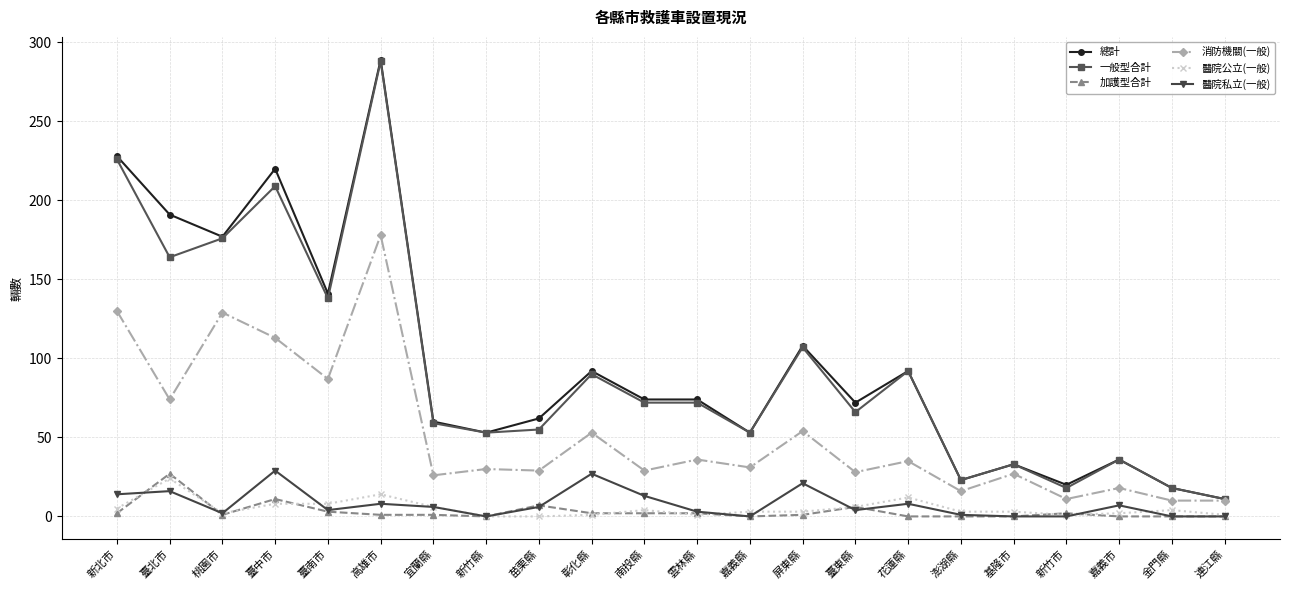

At how many categories does at least one series exceed 16?

21